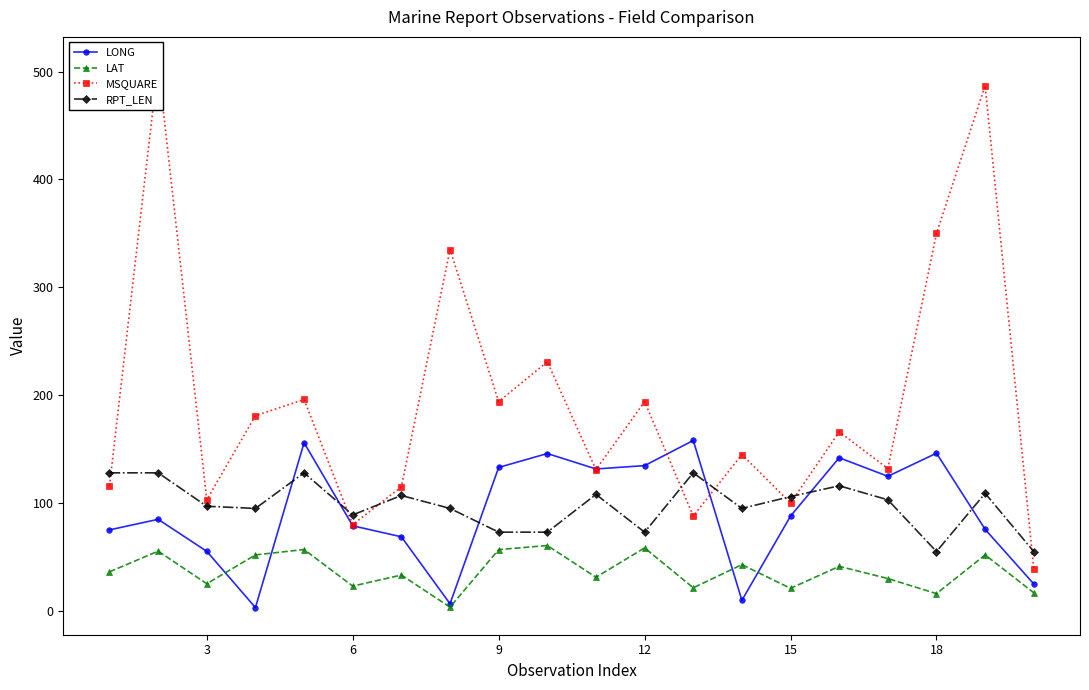

True or false: LONG and RPT_LEN intersect in this chart.

True